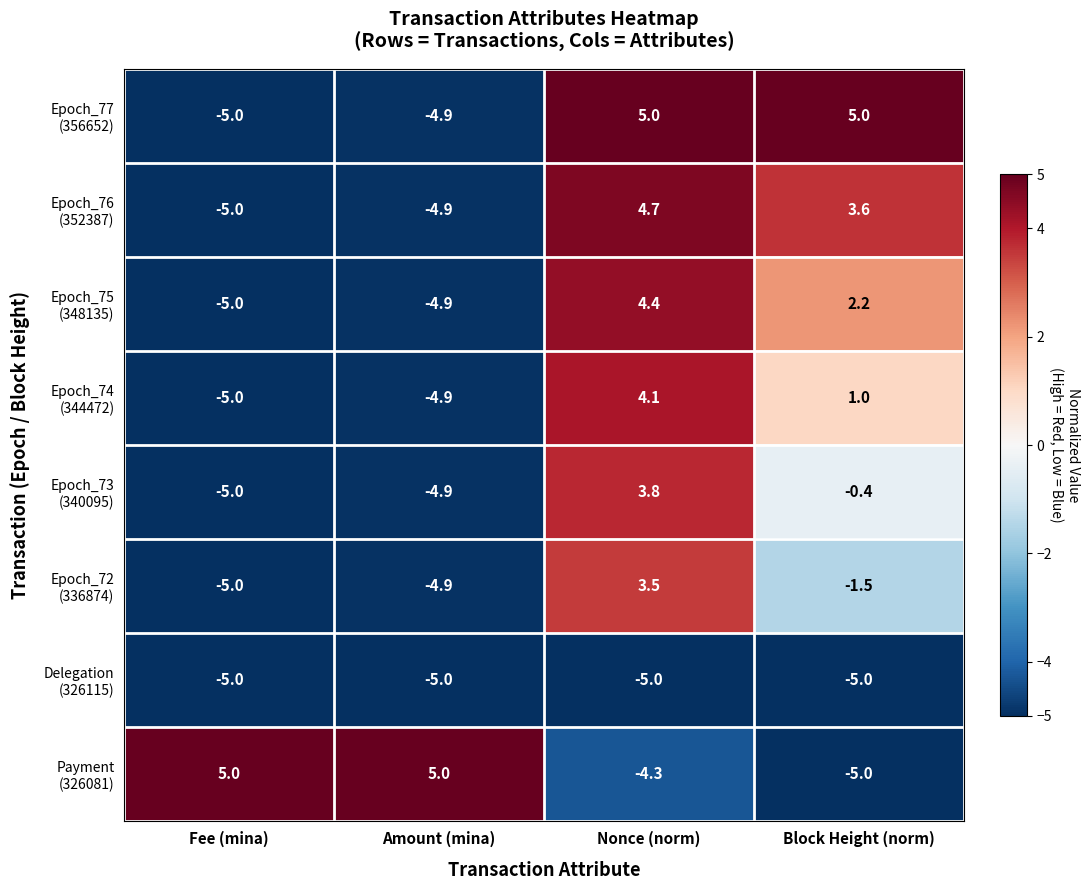

How many series are shown in this chart?

8